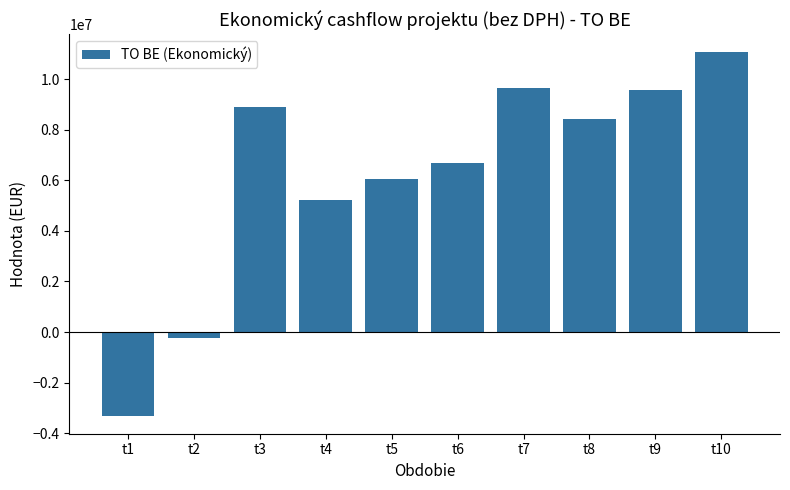

What is the value of the 3rd bar from the left?

8880843.8